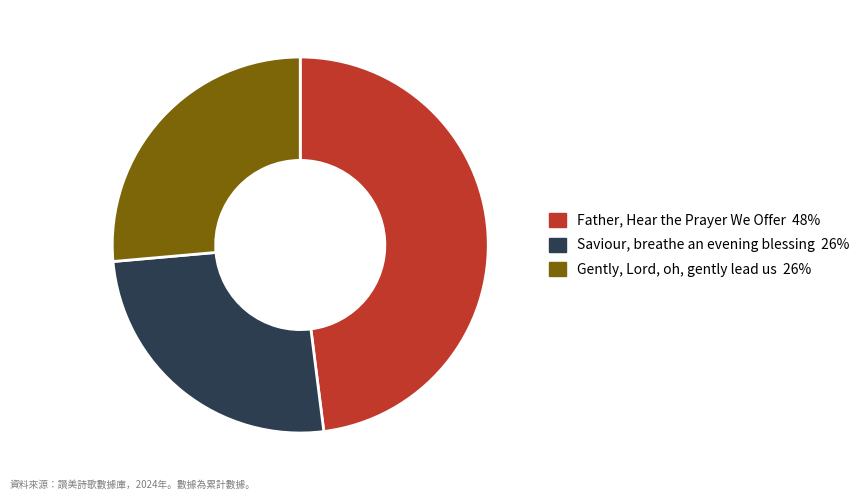

Approximately how many times larger is the value at Saviour, breathe an evening blessing compared to Gently, Lord, oh, gently lead us?

1.0